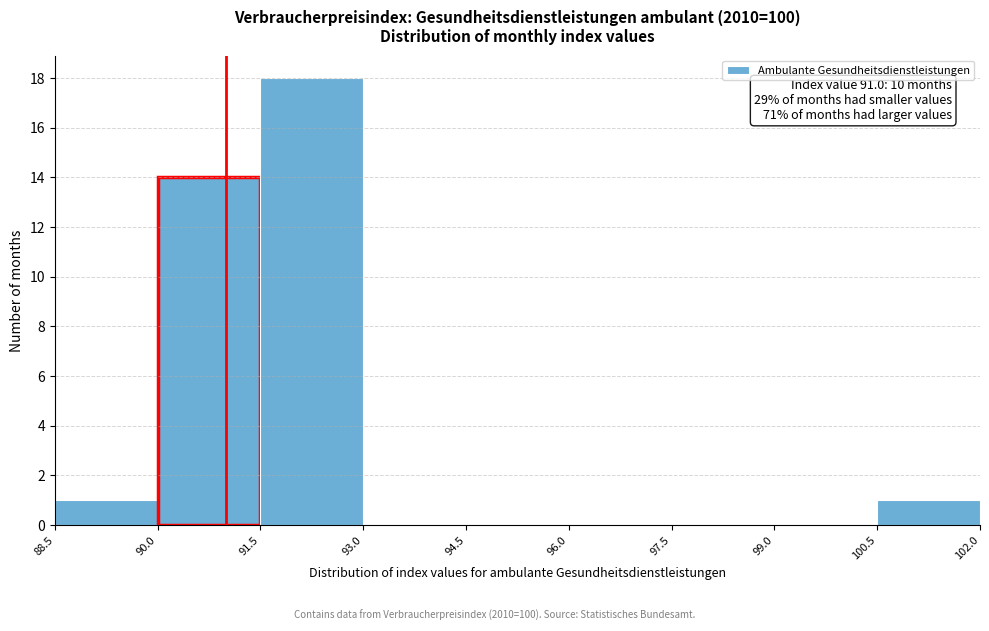

Over which range of the x-axis is the bar tallest?

91.5 to 93.0